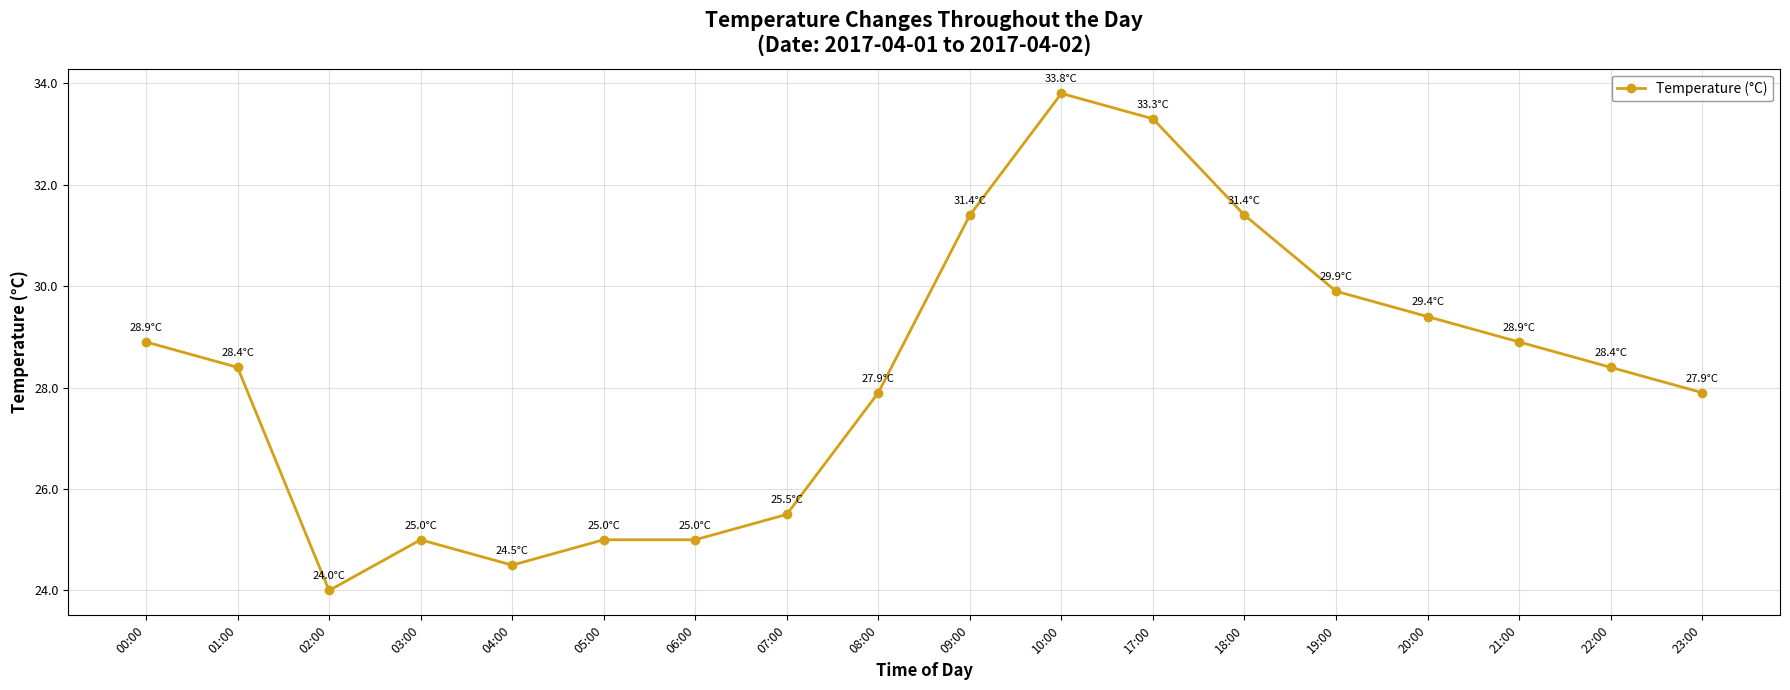

Reading left to right, list all the values displayed in this chart.

00:00=28.9	01:00=28.4	02:00=24.0	03:00=25.0	04:00=24.5	05:00=25.0	06:00=25.0	07:00=25.5	08:00=27.9	09:00=31.4	10:00=33.8	17:00=33.3	18:00=31.4	19:00=29.9	20:00=29.4	21:00=28.9	22:00=28.4	23:00=27.9